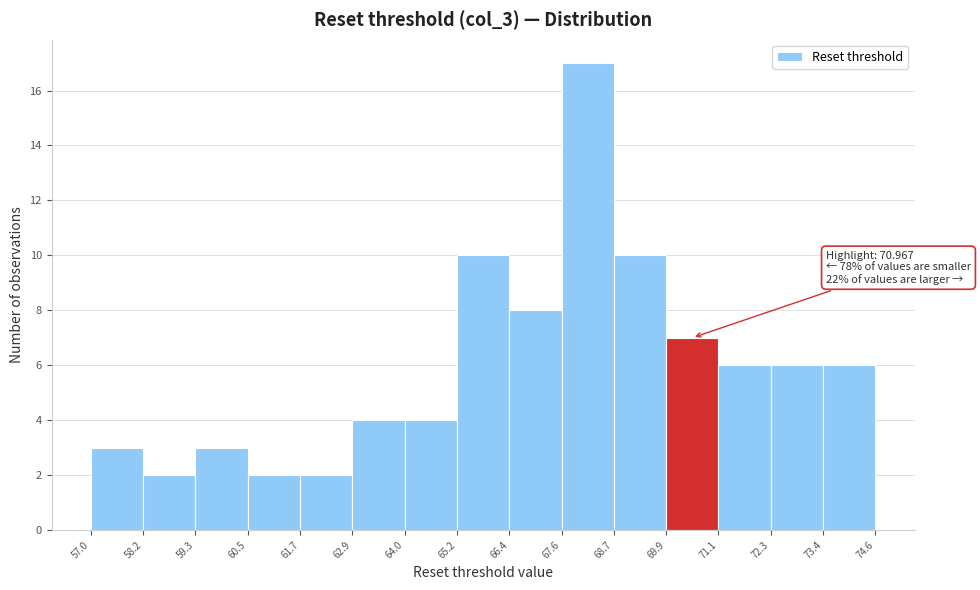

Which range on the x-axis has the tallest bar?

67.6 to 68.7